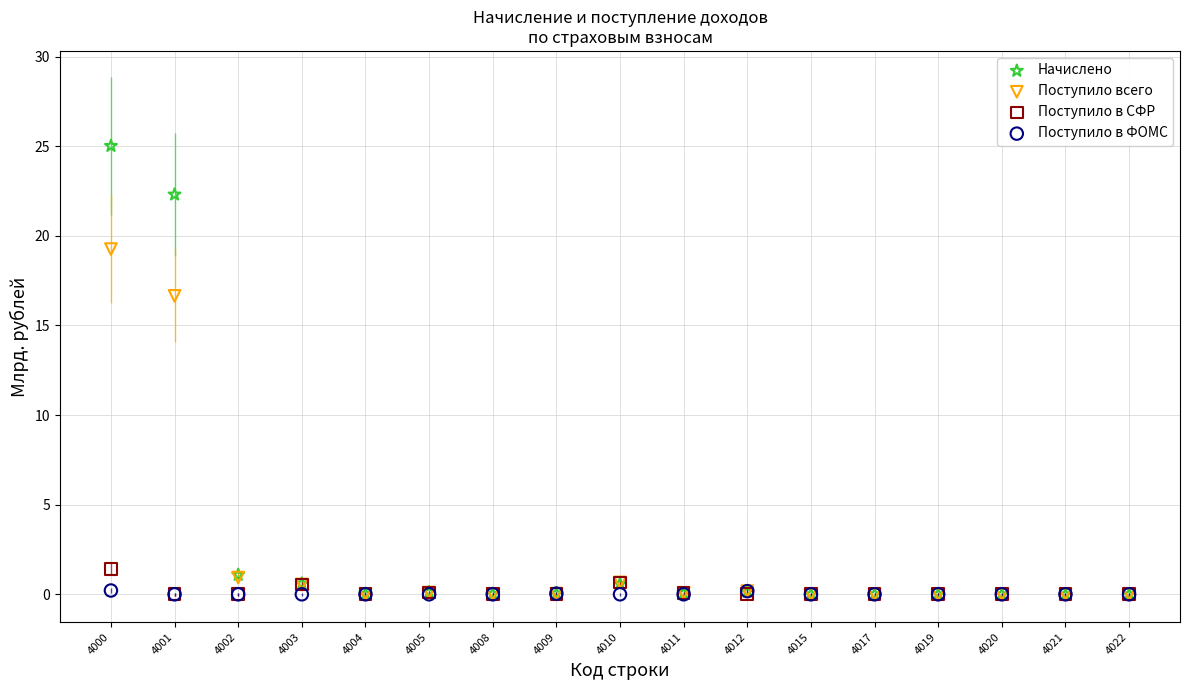

Which series has the largest Y range (max minus min)?

Начислено